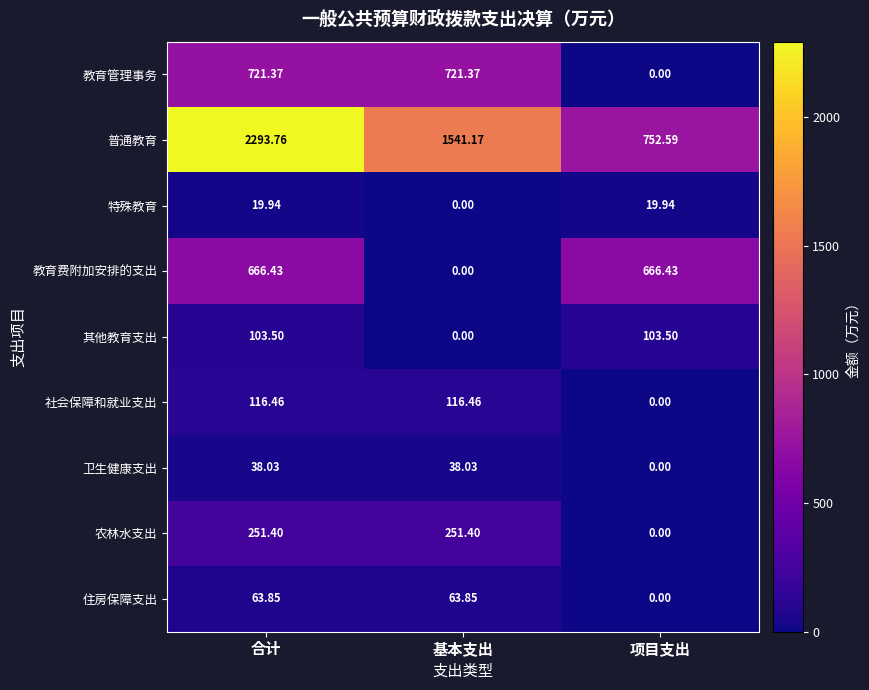

Count the number of categories in the chart.

3